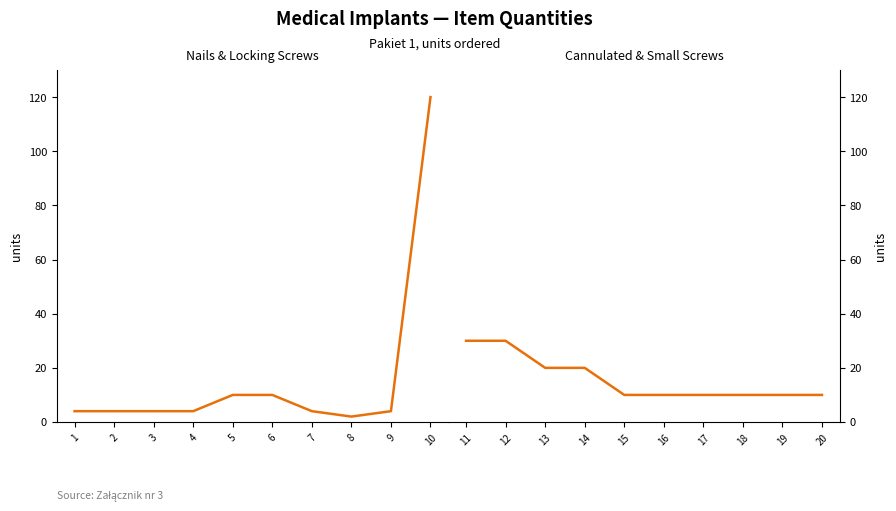

Rank the series by their average value, from lowest to highest.

Cannulated & Small Screws, Nails & Locking Screws